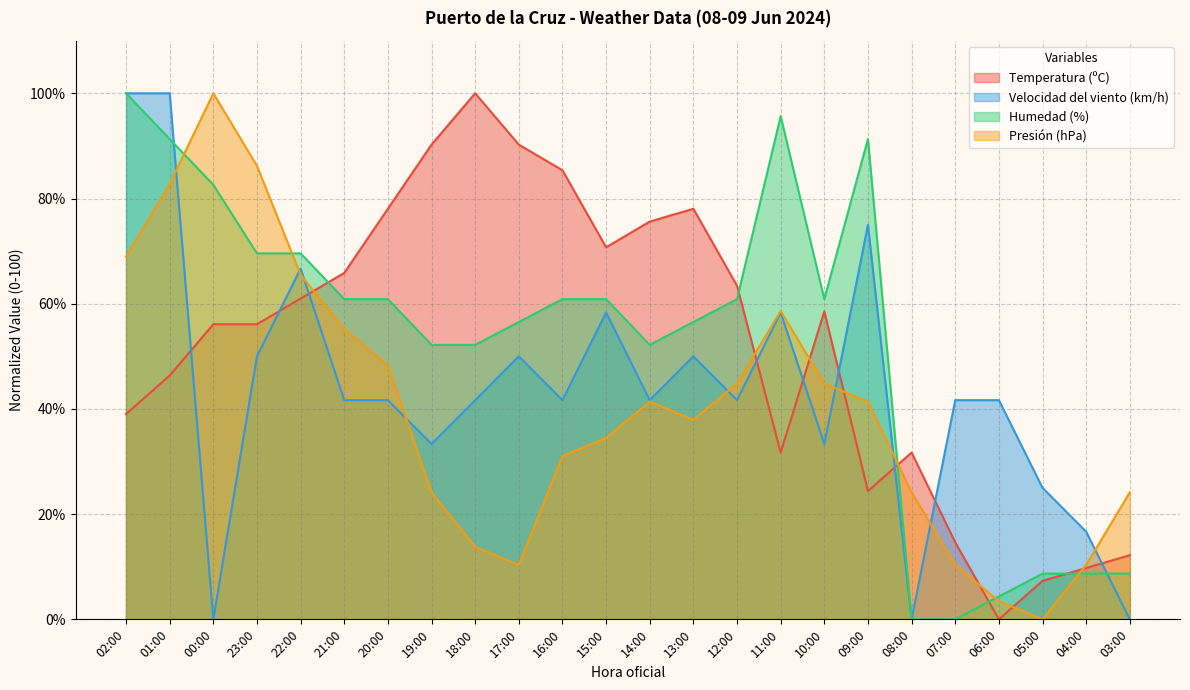

Where does the Velocidad del viento (km/h) series first go above 41?

02:00